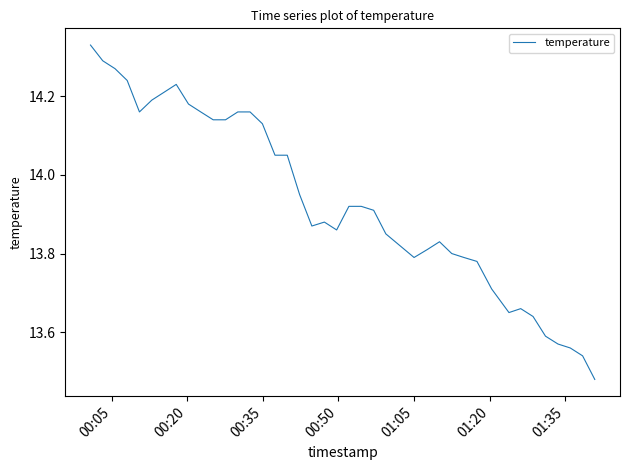

Is this an area chart (filled region under the line)?

No